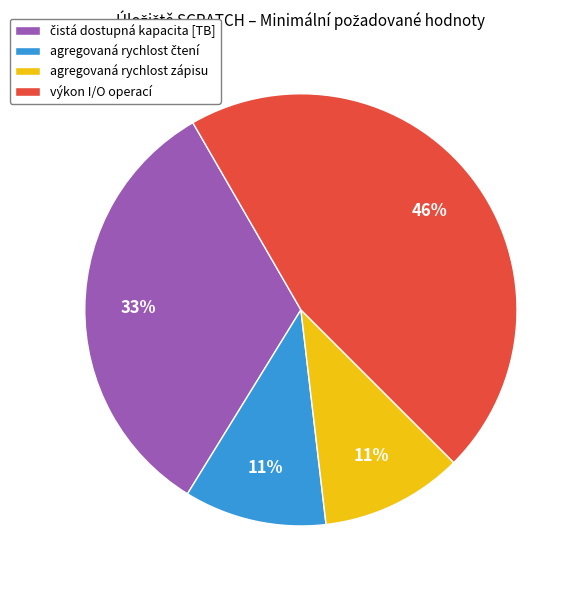

True or false: výkon I/O operací accounts for 46% of the total.

True